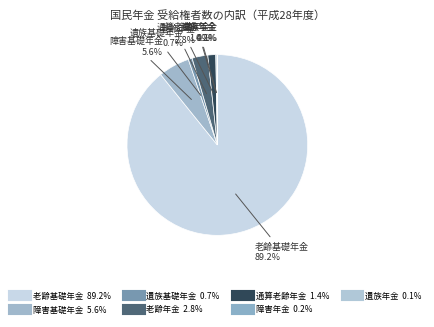

Approximately how many times larger is the value at 老齢年金 compared to 通算老齢年金?

2.0